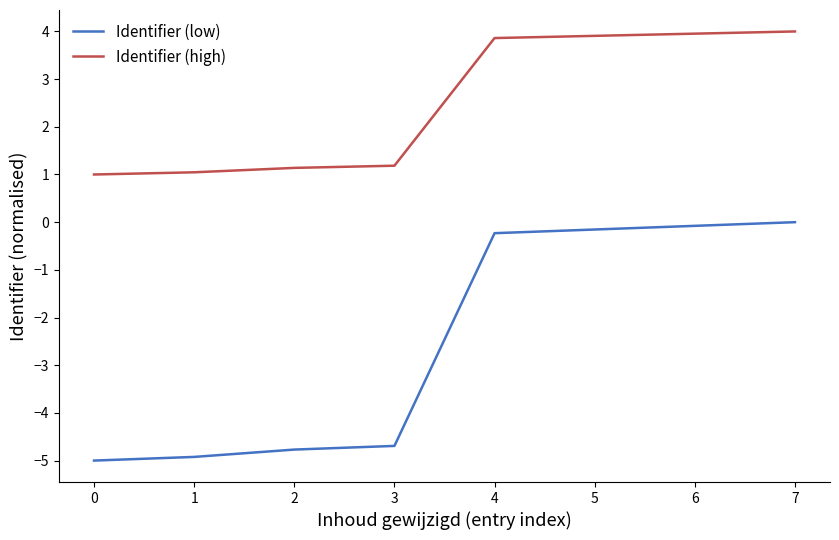

Rank the series by their average value, from highest to lowest.

Identifier (high), Identifier (low)